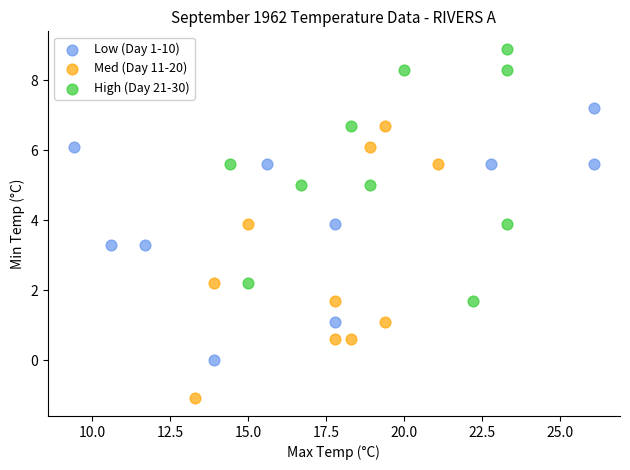

Which series reaches the minimum Y coordinate?

Med (Day 11-20)